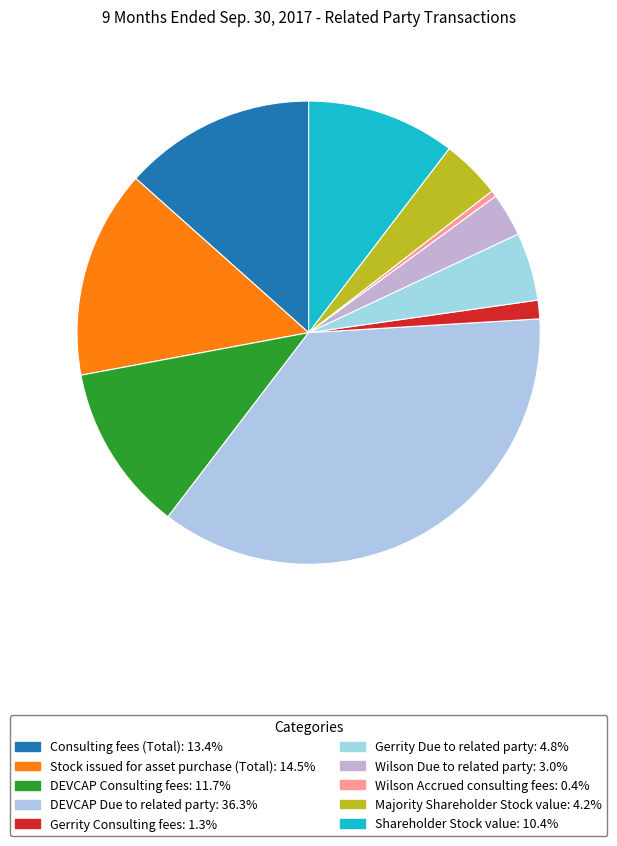

Is the sum of DEVCAP Due to related party and Majority Shareholder Stock value greater than half?

No